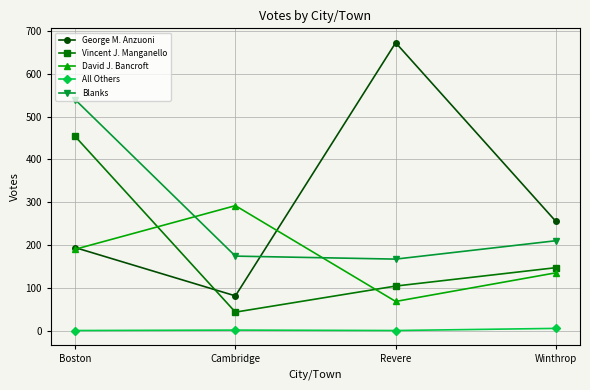

What is the sum of the George M. Anzuoni values at Winthrop and Cambridge?

336